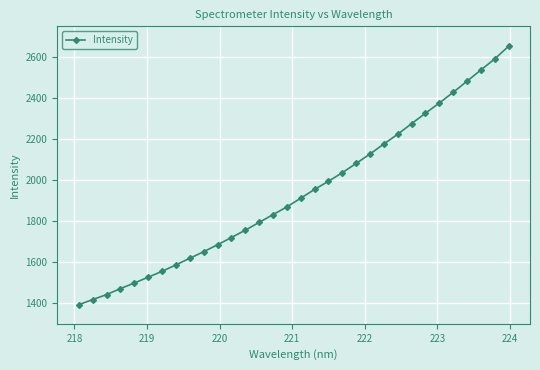

What is the smallest value displayed?

1393.1